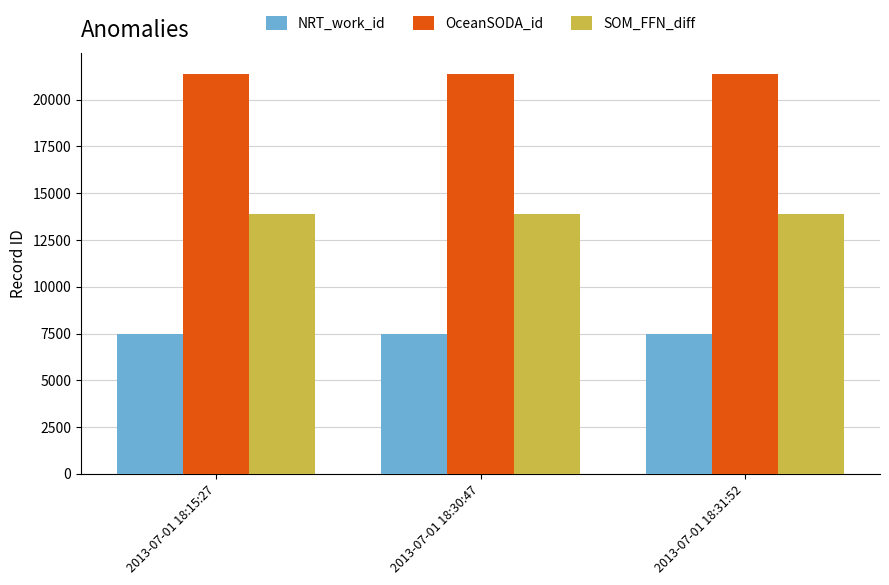

At 2013-07-01 18:30:47, list the series in order from smallest to largest.

NRT_work_id, SOM_FFN_diff, OceanSODA_id